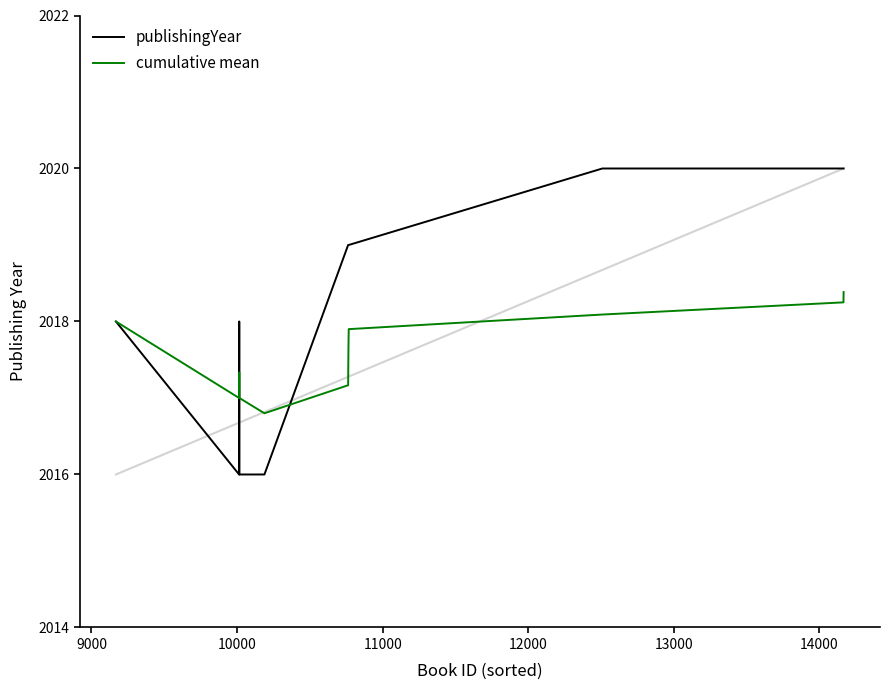

What is the greatest value displayed?

2020.0